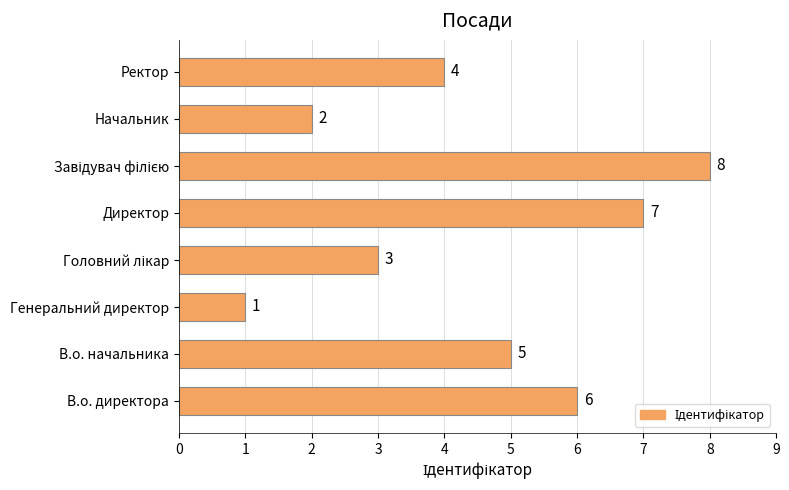

What is the difference between the maximum and second lowest values?

6